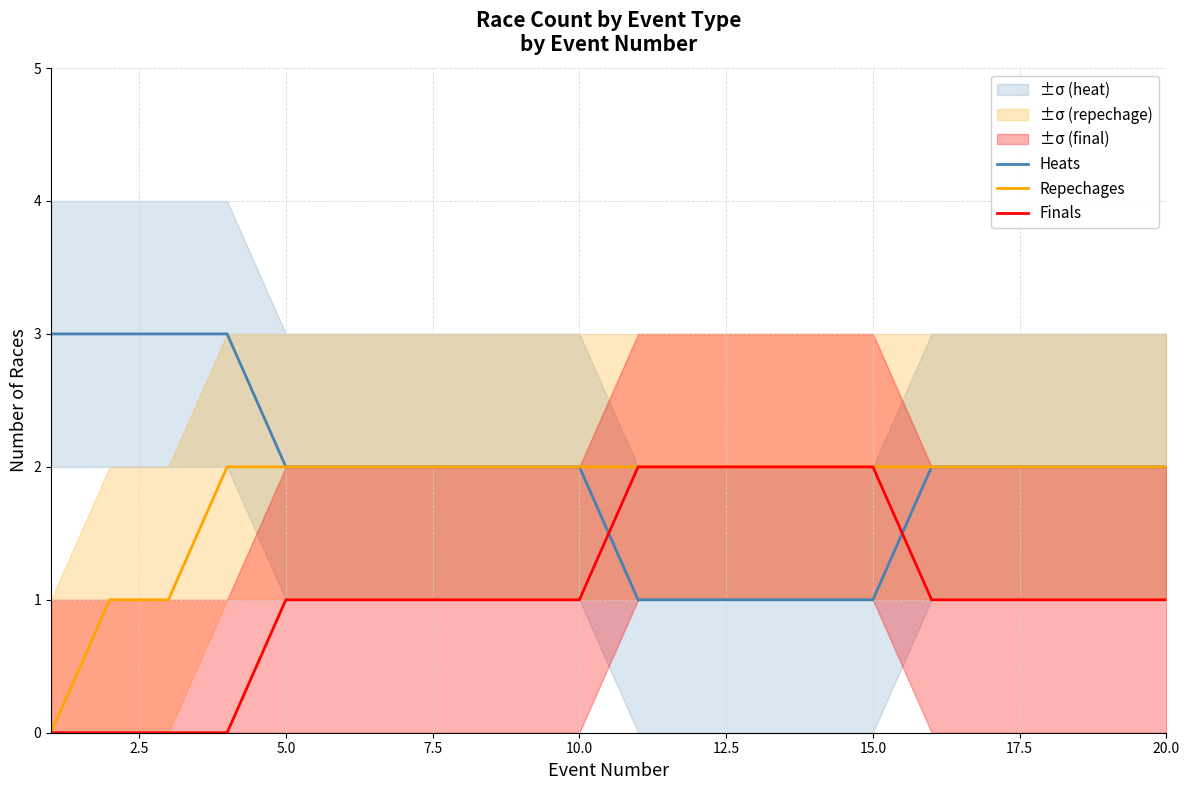

What is the maximum value for Heats?

3